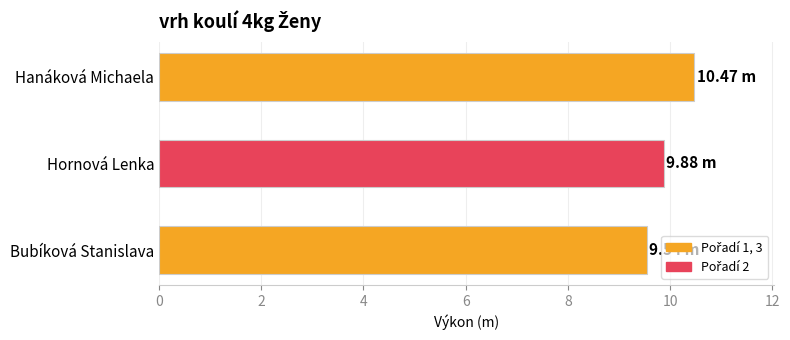

Approximately how many times larger is the value at Hanáková Michaela compared to Bubíková Stanislava?

1.1